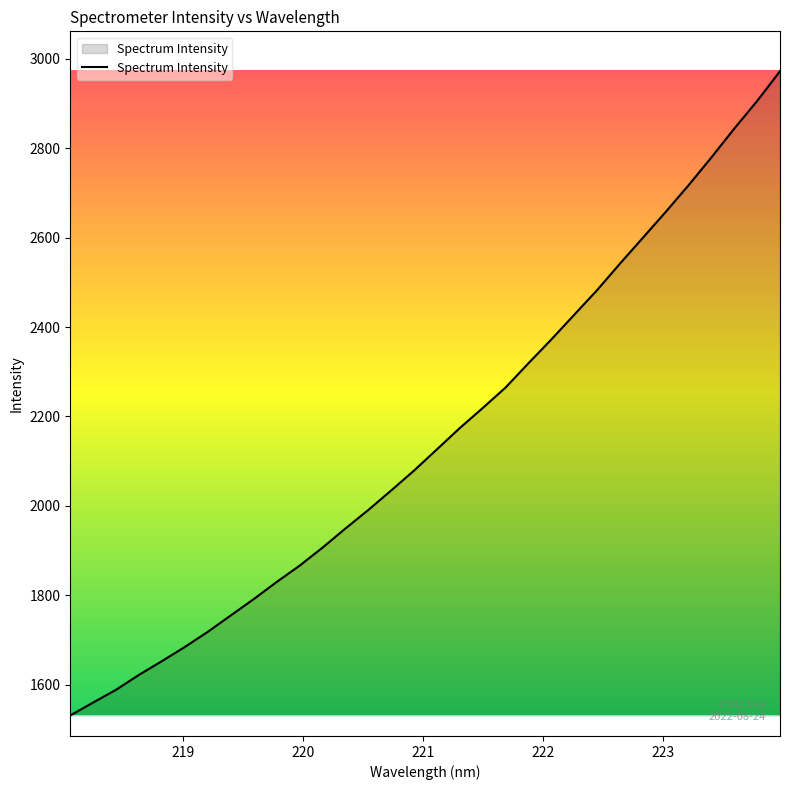

True or false: the data has more than 0 interior local peaks.

False